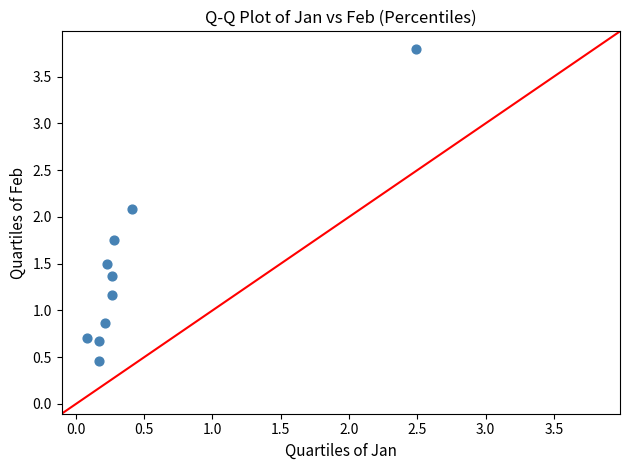

What is the average Y value?

1.4